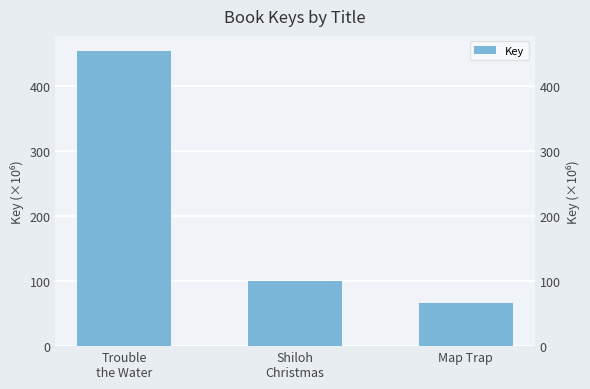

Which category has the highest value across all series?

Trouble
the Water